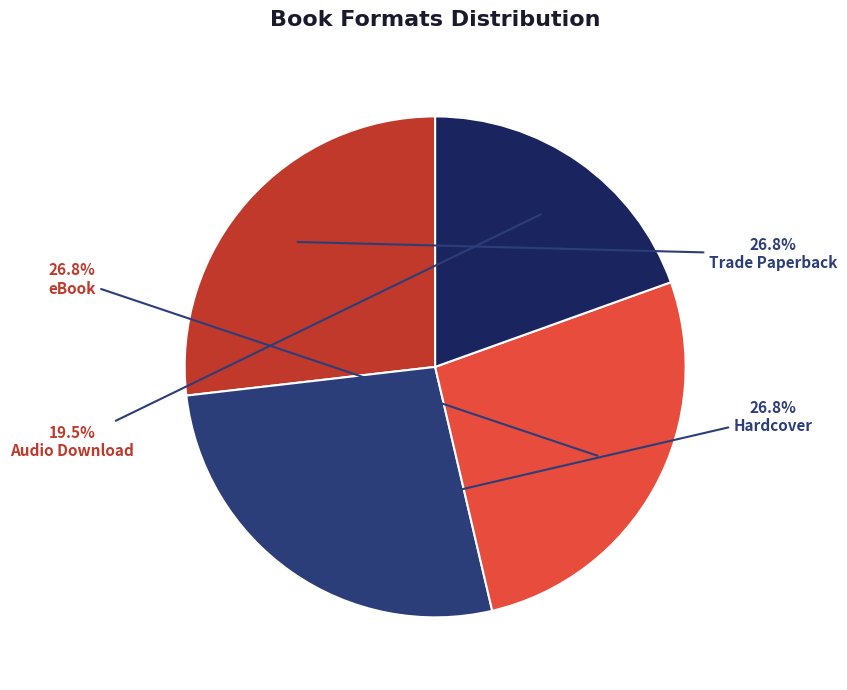

Do Audio Download and Hardcover together represent more than half of the pie?

No